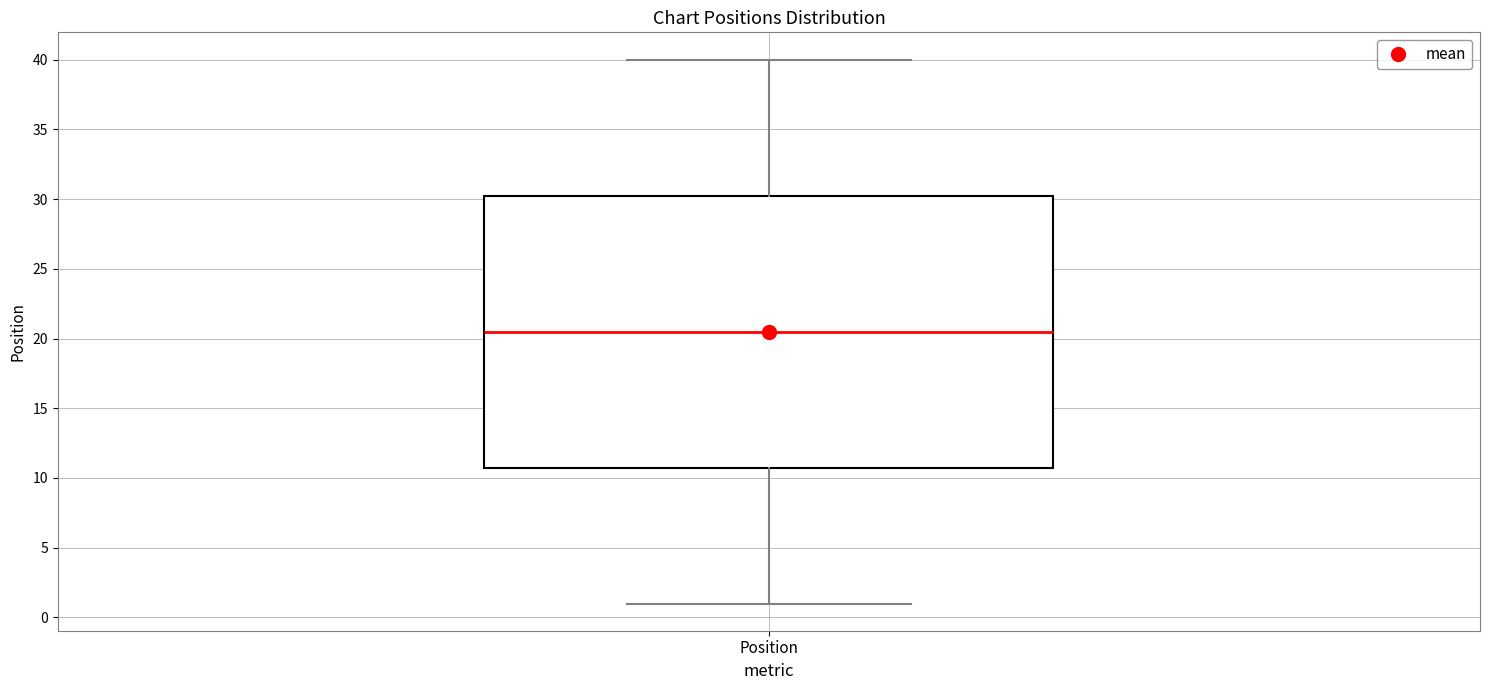

Transcribe this box plot: give where the median line is, the range the box spans, and where the two whiskers end, as read against the y-axis. The values are not printed on the chart, so give them approximately, as read against the axis.

median 20.5, box 11.0 to 30.5, whiskers 1.0 to 40.0